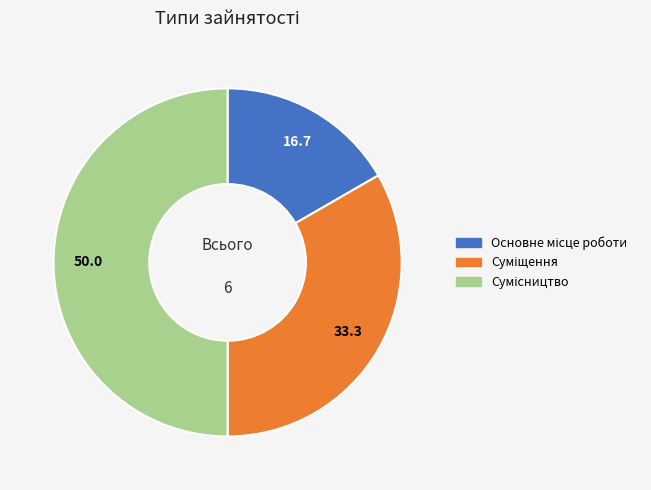

Count the number of slices in the pie.

3